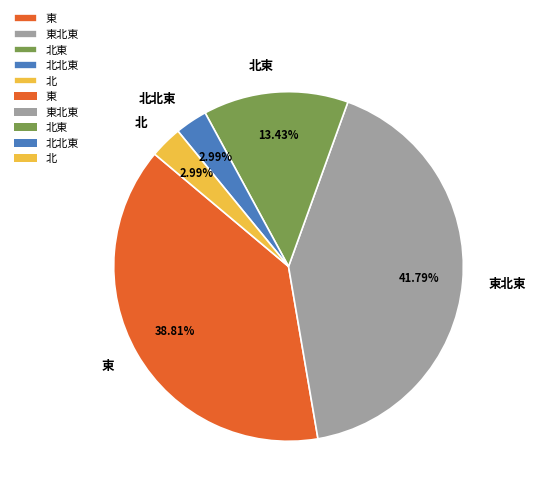

Count the number of slices in the pie.

5